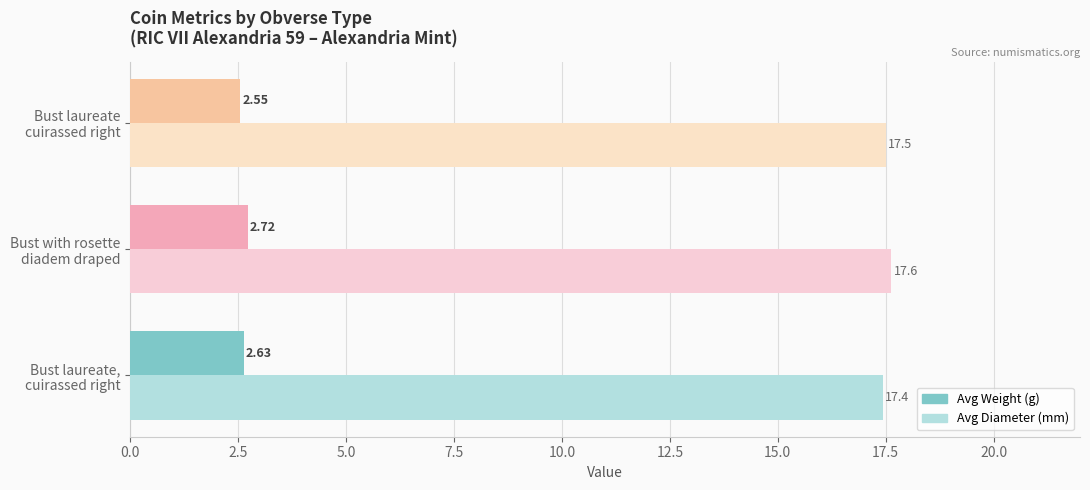

Which series has the largest total across all categories?

Avg Diameter (mm)